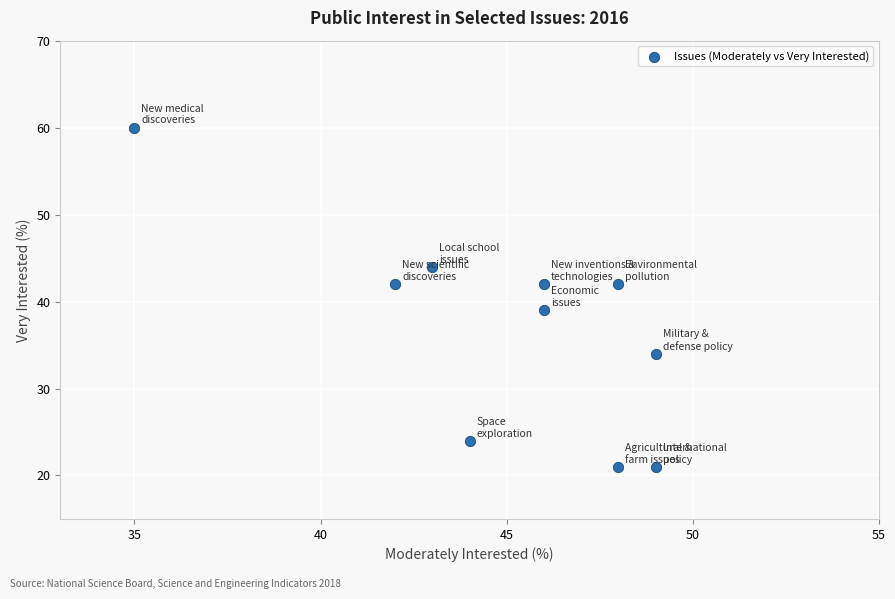

What Y value in the scatter plot is closest to 40?

39